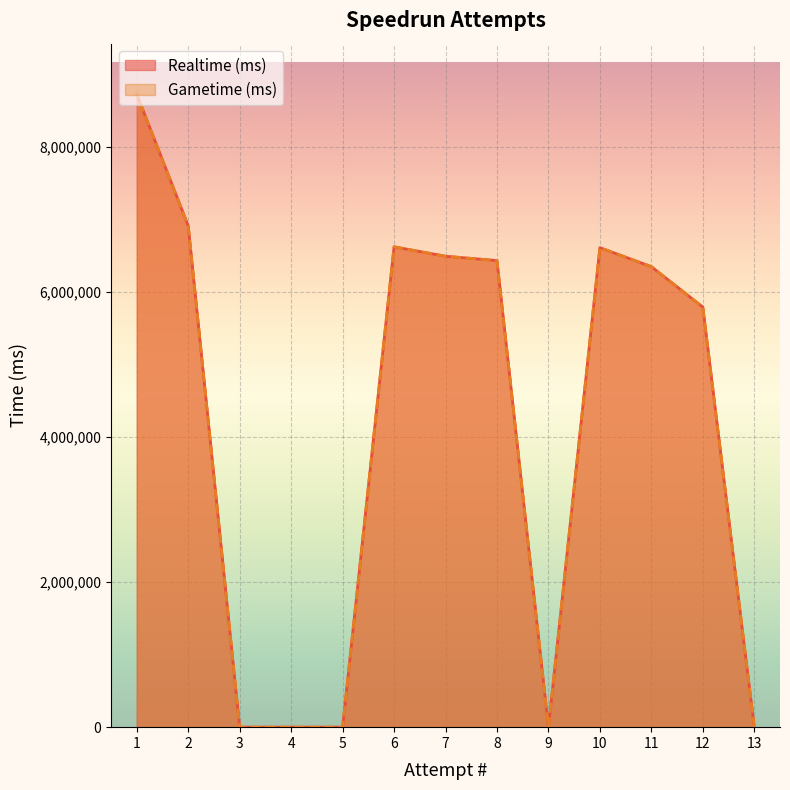

True or false: Realtime (ms) and Gametime (ms) cross at least once.

False